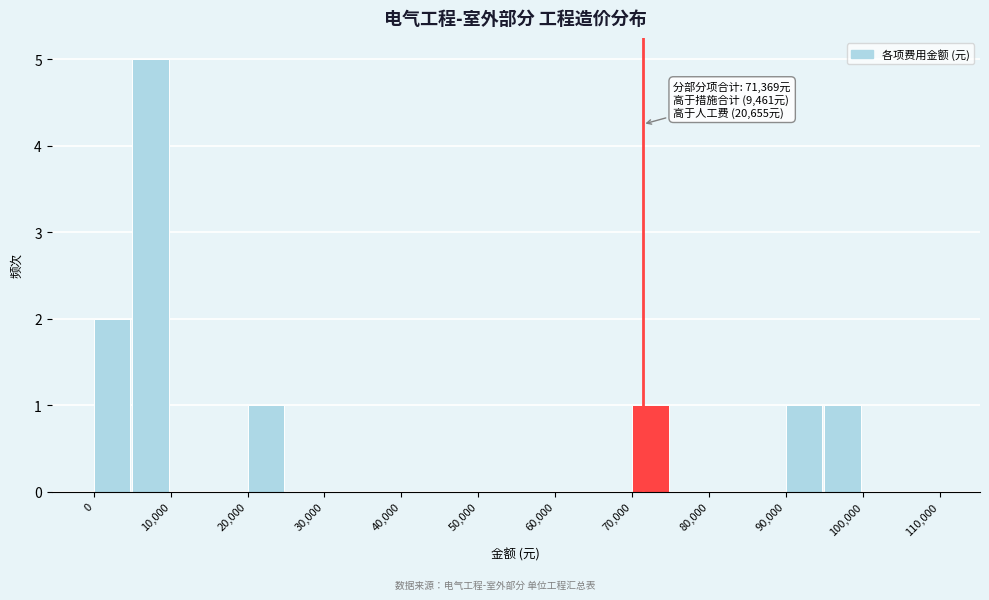

Over which range of the x-axis is the bar tallest?

5000 to 10000